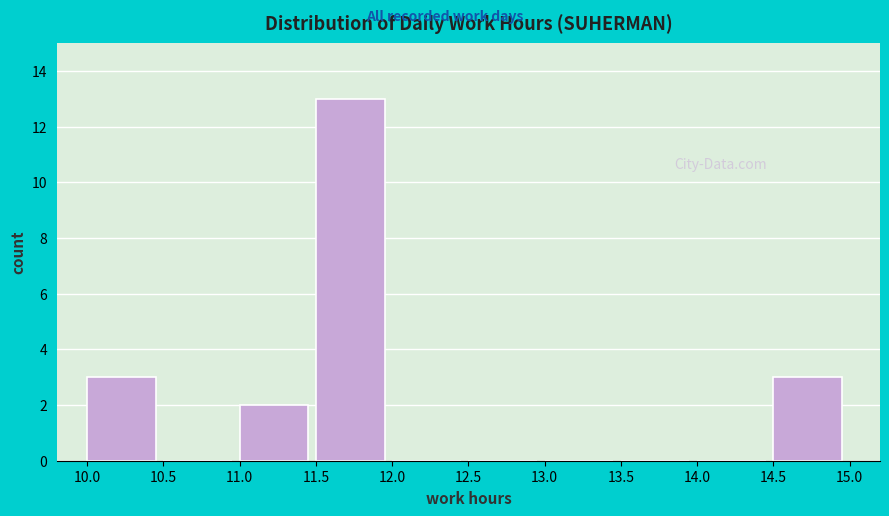

Reading left to right, transcribe this chart: for each bar, give the range it covers on the x-axis and its height. The values are not printed on the chart, so give them approximately, as read against the axis.

10.0 to 10.5: 3
10.5 to 11.0: 0
11.0 to 11.5: 2
11.5 to 12.0: 13
12.0 to 12.5: 0
12.5 to 13.0: 0
13.0 to 13.5: 0
13.5 to 14.0: 0
14.0 to 14.5: 0
14.5 to 15.0: 3